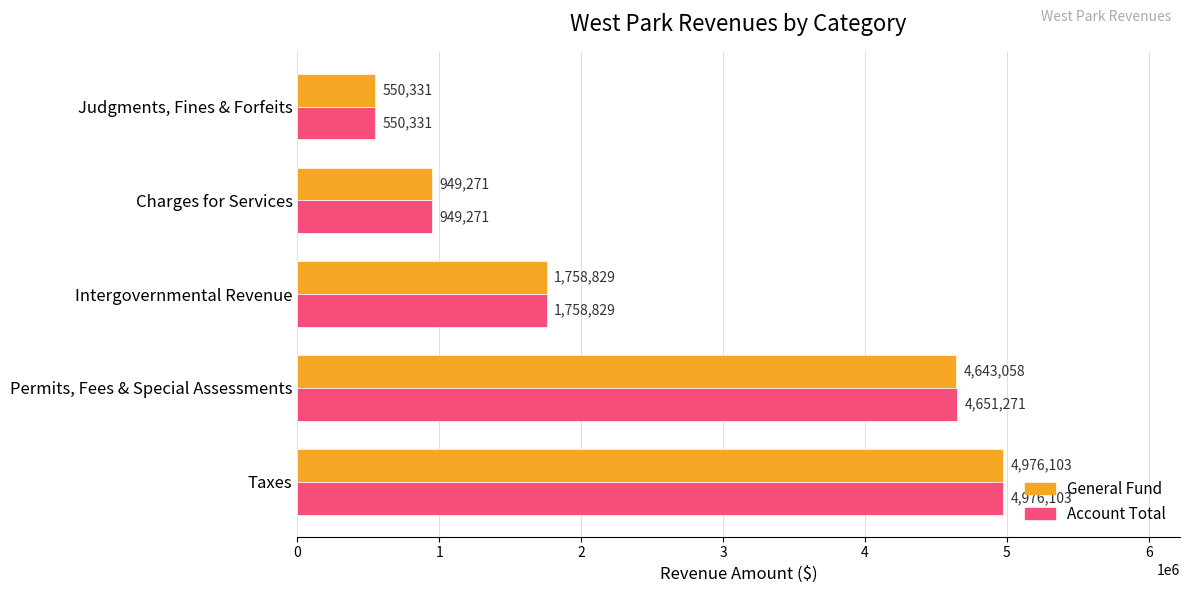

What is the greatest value displayed?

4976103